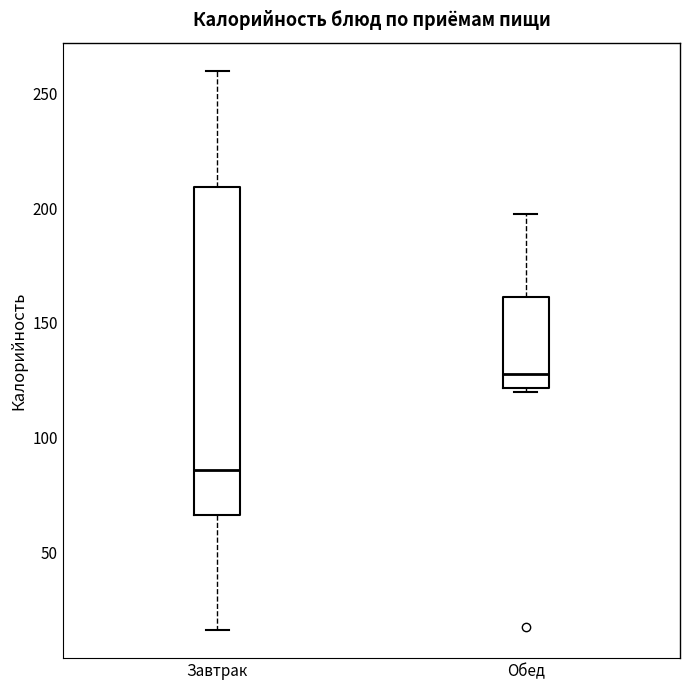

Reading left to right, transcribe this box plot: for each box, give where its median line is, the range the box spans, and where its two whiskers end, as read against the y-axis. The values are not printed on the chart, so give them approximately, as read against the axis.

Завтрак: median 85, box 65 to 210, whiskers 15 to 260
Обед: median 130, box 120 to 160, whiskers 120 to 200